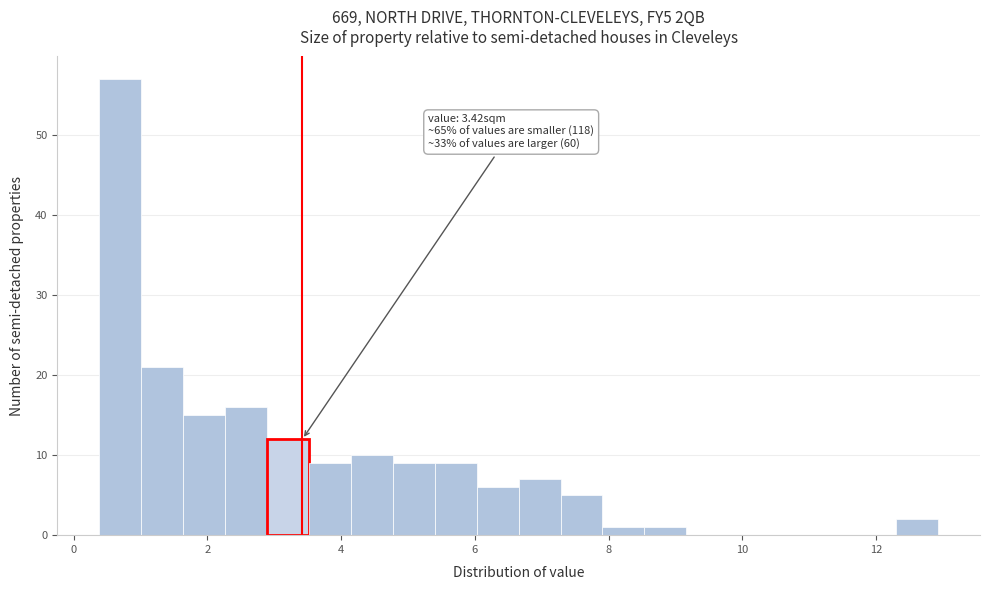

Read against the x-axis, roughly where is the centre of the tallest bar?

0.6